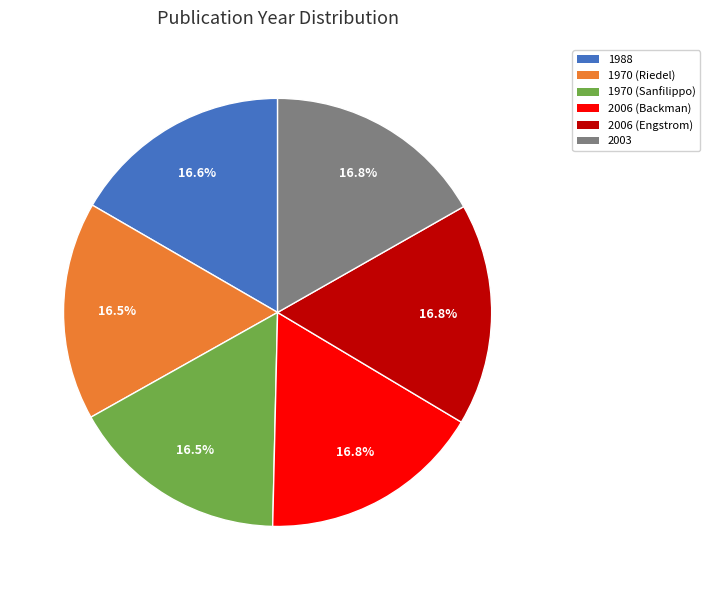

What is the total percentage of 1988 and 2006 (Engstrom)?

33.4%